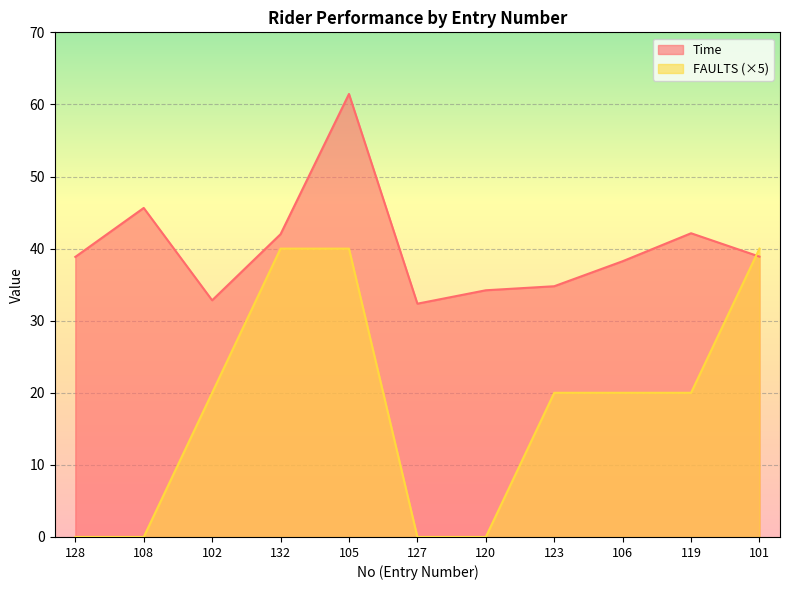

At which label is Time closest to 46?

108